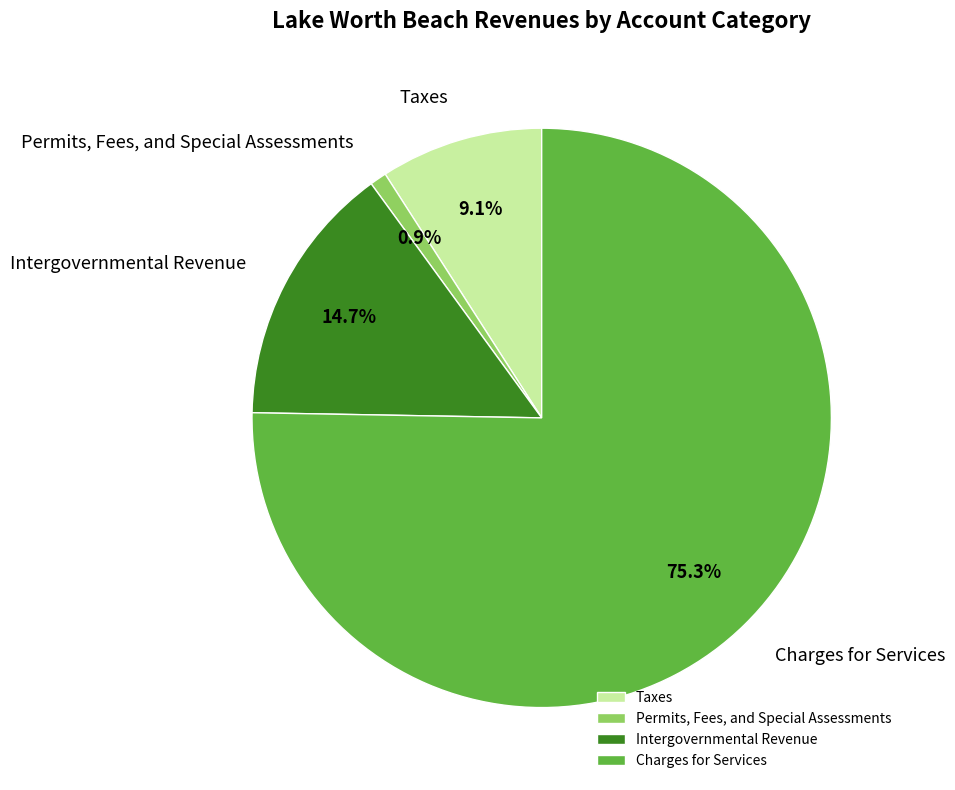

Is Permits, Fees, and Special Assessments the majority of the pie?

No